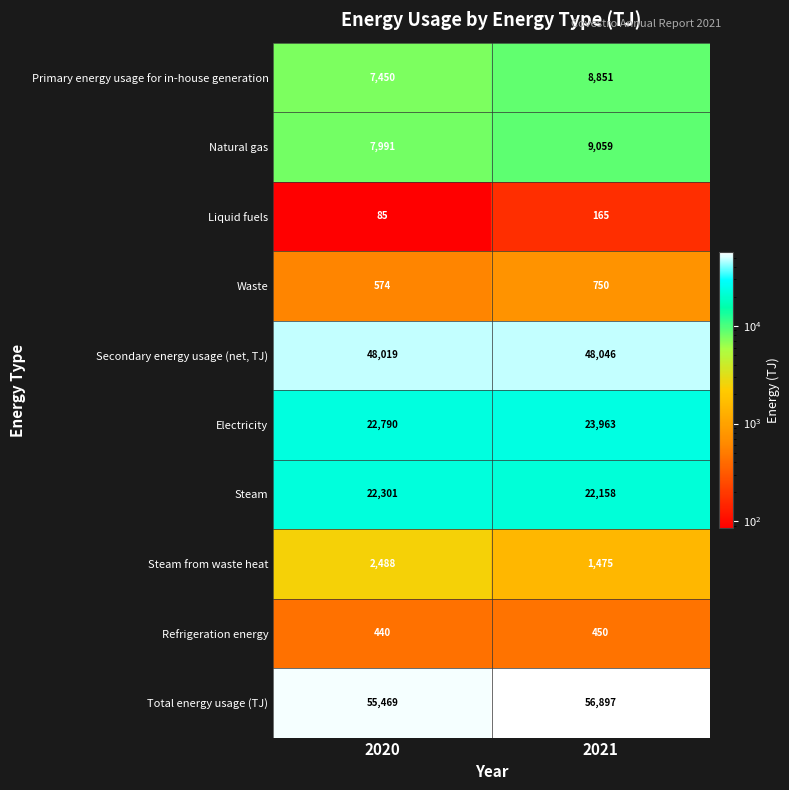

Is it true that Steam equals 5994 at 2021?

False